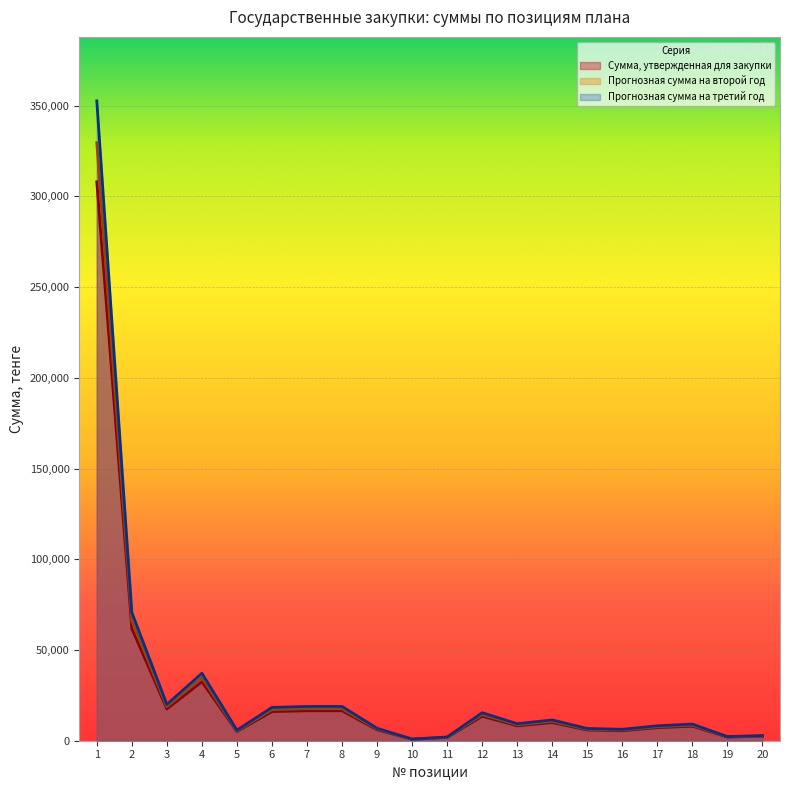

In Сумма, утвержденная для закупки, how many points are lower than both neighbors (excluding endpoints)?

6